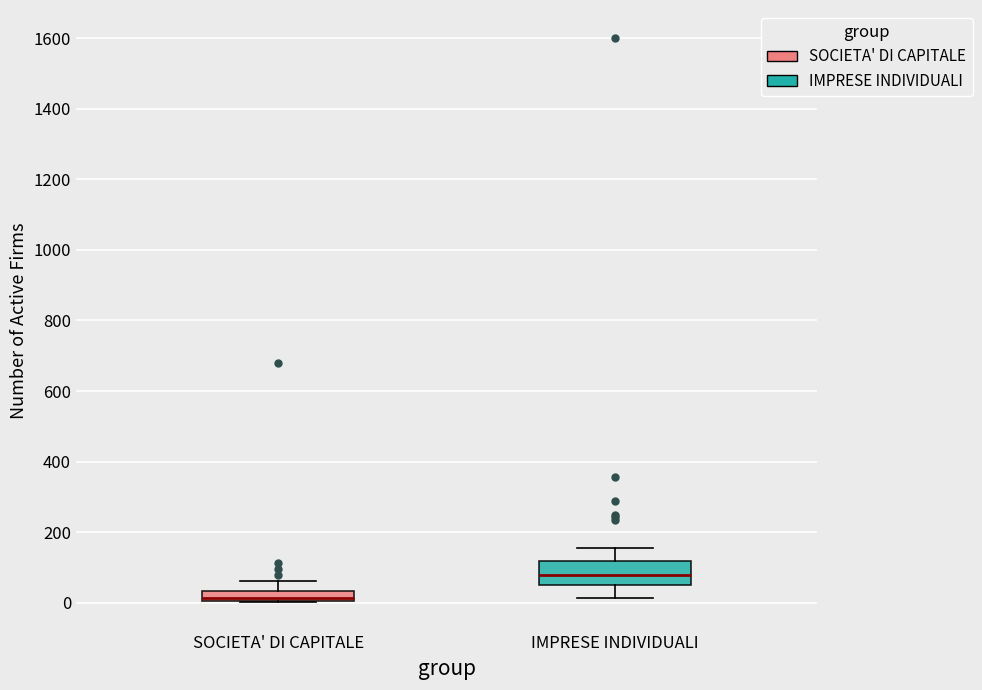

Where does the median line of the box for IMPRESE INDIVIDUALI sit on the y-axis? The values are not printed on the chart, so give them approximately, as read against the axis.

80